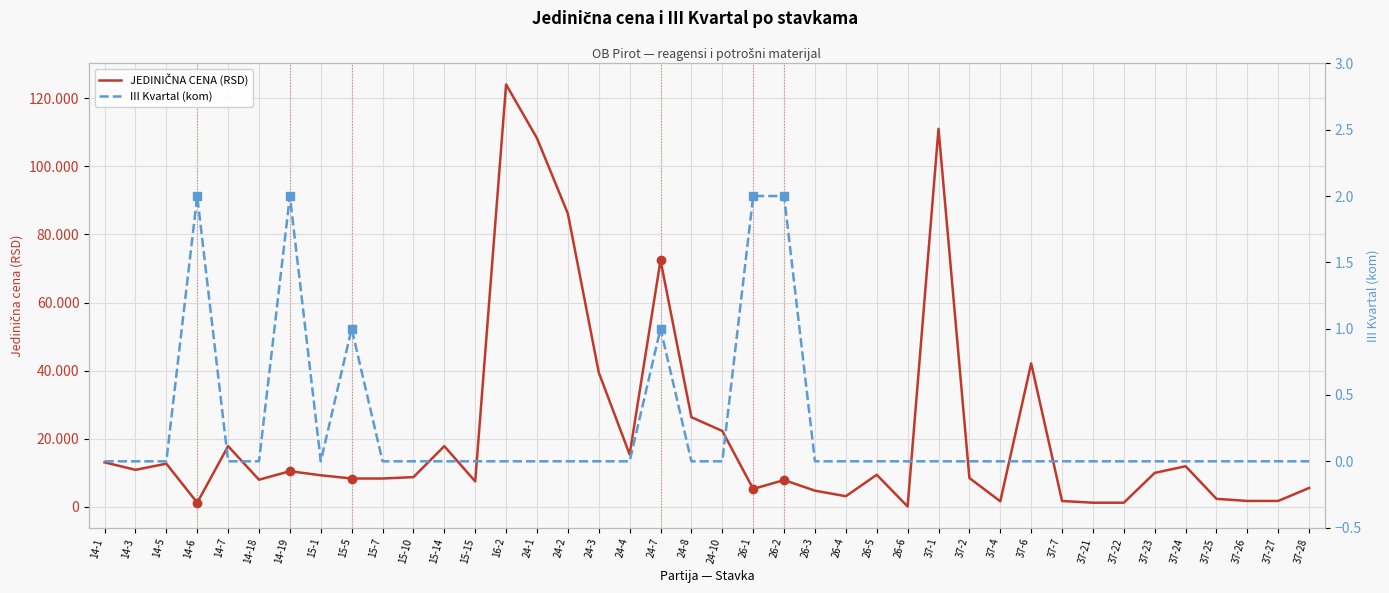

Reading left to right, list all the values displayed in this chart.

JEDINIČNA CENA (RSD): 14-1=13100	14-3=10900	14-5=12700	14-6=1260	14-7=17850	14-18=7990	14-19=10500	15-1=9300	15-5=8352	15-7=8352	15-10=8760	15-14=17850	15-15=7500	16-2=124000	24-1=108225	24-2=86102	24-3=39498	24-4=15426	24-7=72403	24-8=26345	24-10=22305	26-1=5300	26-2=7900	26-3=4780	26-4=3150	26-5=9450	26-6=130	37-1=111000	37-2=8500	37-4=1650	37-6=42125	37-7=1750	37-21=1250	37-22=1250	37-23=10000	37-24=11954	37-25=2383	37-26=1769	37-27=1769	37-28=5578
III Kvartal (kom): 14-1=0	14-3=0	14-5=0	14-6=2	14-7=0	14-18=0	14-19=2	15-1=0	15-5=1	15-7=0	15-10=0	15-14=0	15-15=0	16-2=0	24-1=0	24-2=0	24-3=0	24-4=0	24-7=1	24-8=0	24-10=0	26-1=2	26-2=2	26-3=0	26-4=0	26-5=0	26-6=0	37-1=0	37-2=0	37-4=0	37-6=0	37-7=0	37-21=0	37-22=0	37-23=0	37-24=0	37-25=0	37-26=0	37-27=0	37-28=0